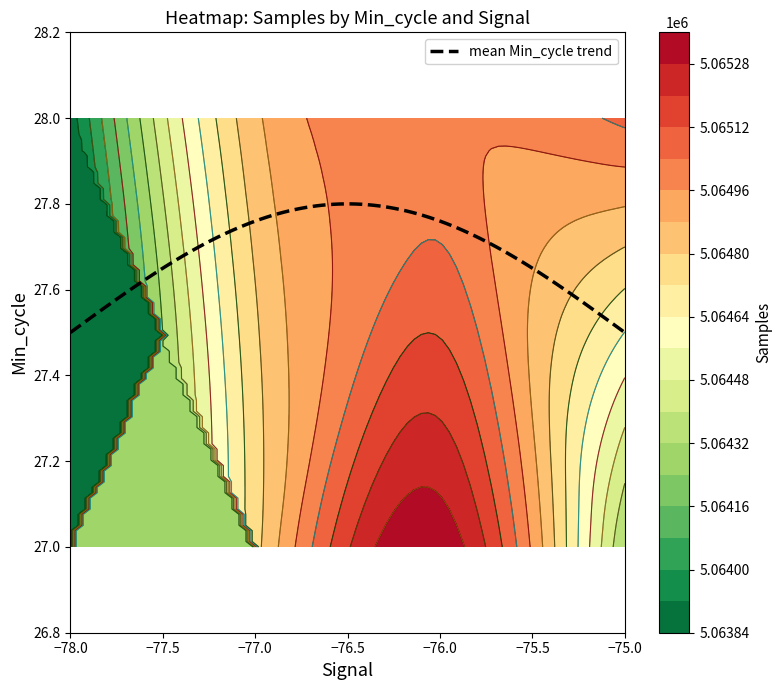

What is the sum of all samples values?

202584680